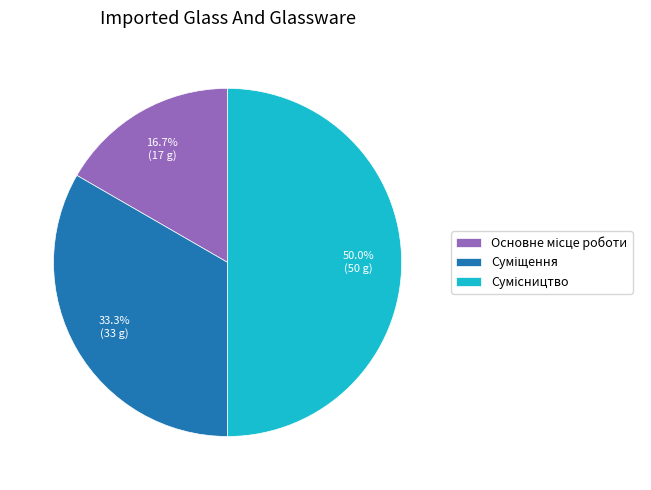

To the nearest percent, what percentage of the pie is Суміщення?

33%